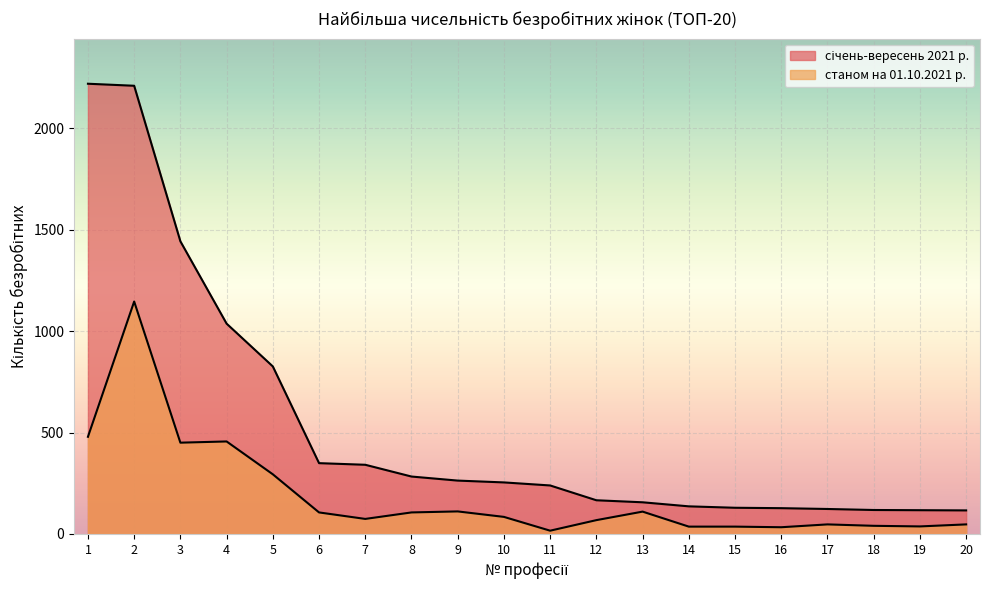

The value of січень-вересень 2021 р. at 16 is 127. True or false?

True